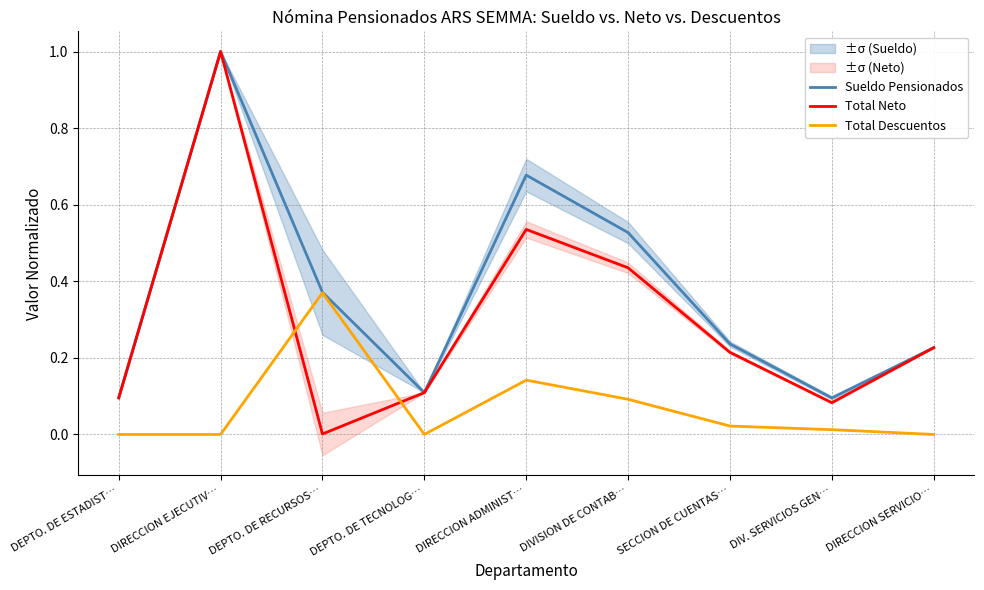

Read the Sueldo Pensionados value at DEPTO. DE RECURSOS….

0.4